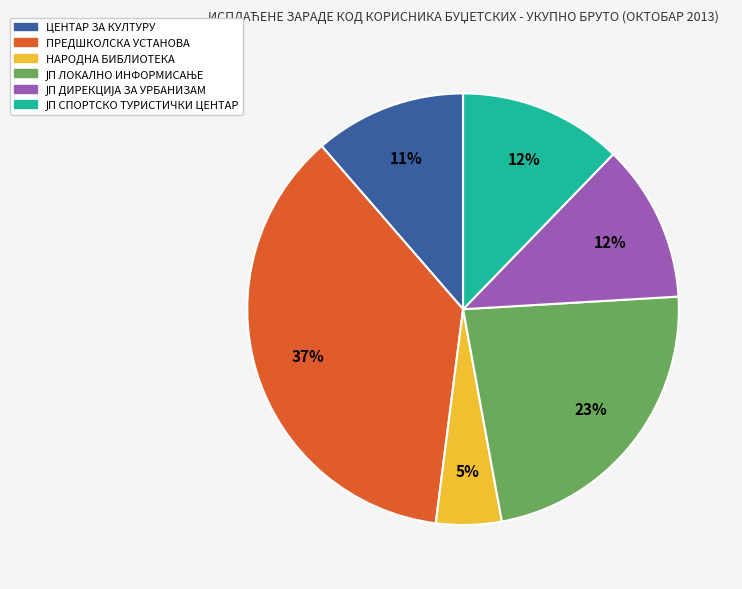

Is there any slice that represents more than half of the pie?

No